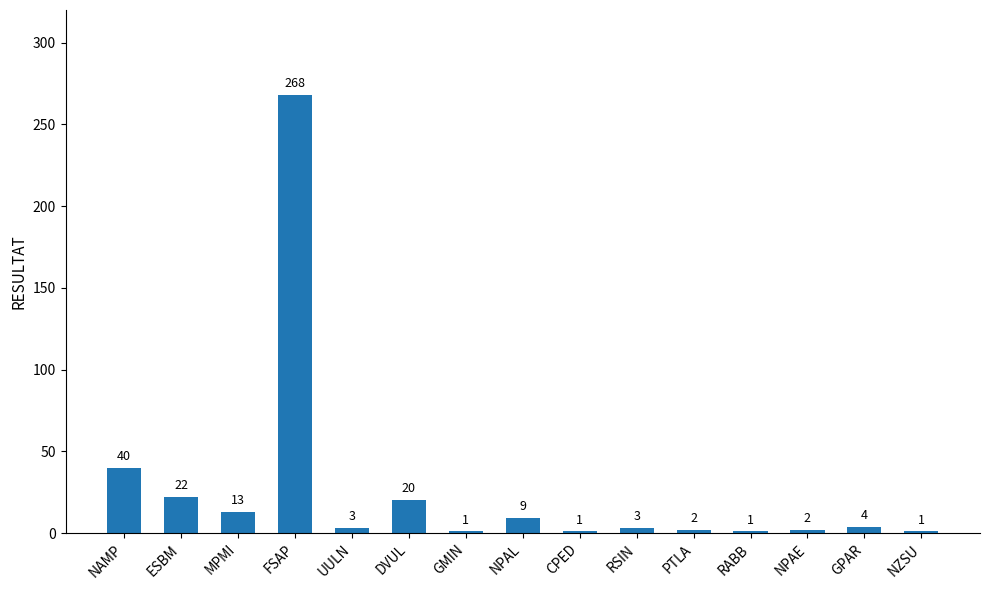

What value does the data have at MPMI, to the nearest 10?

10